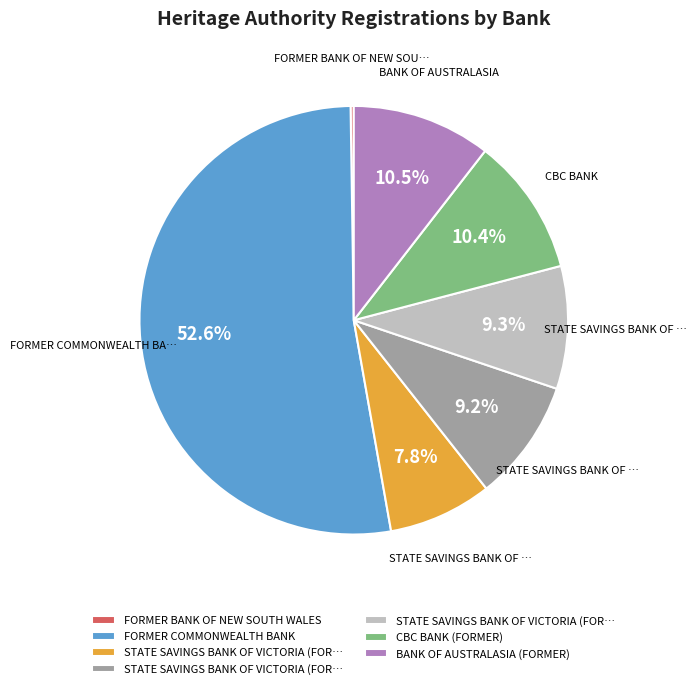

Is there a majority slice in this chart?

Yes